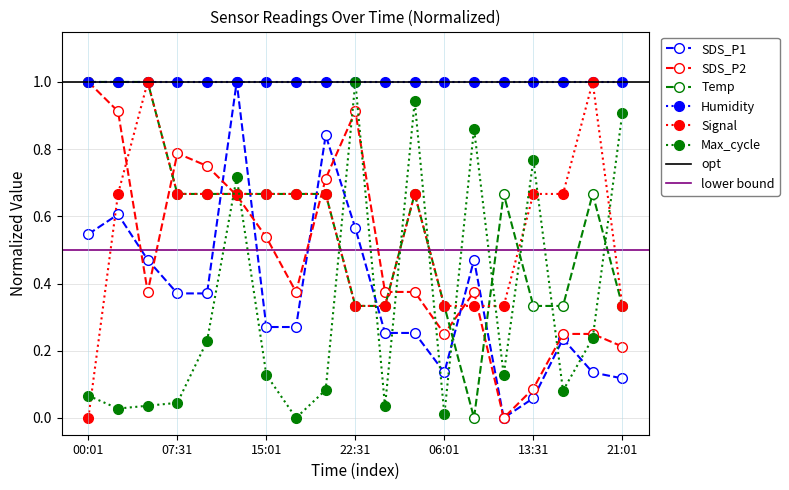

What is the label of the 10th point from the left?

22:31